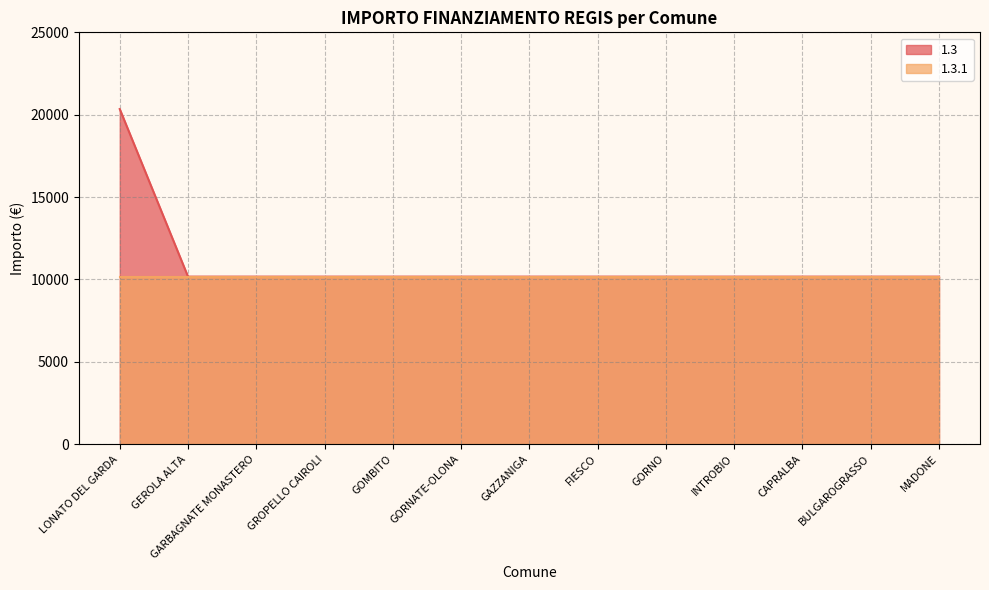

What is the maximum value shown in the chart?

20344